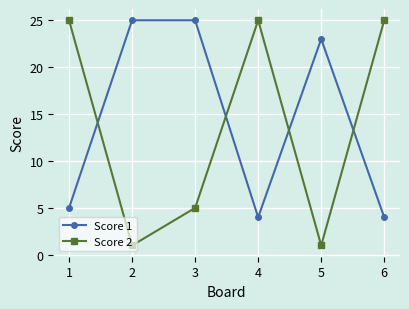

How many series are shown in this chart?

2